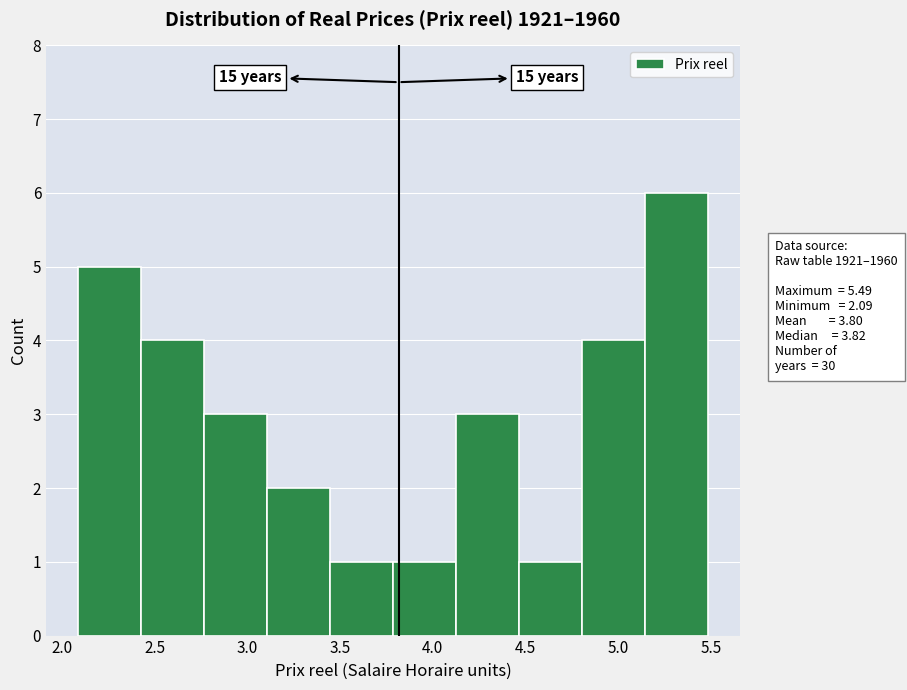

Which range on the x-axis has the tallest bar?

5.15 to 5.50